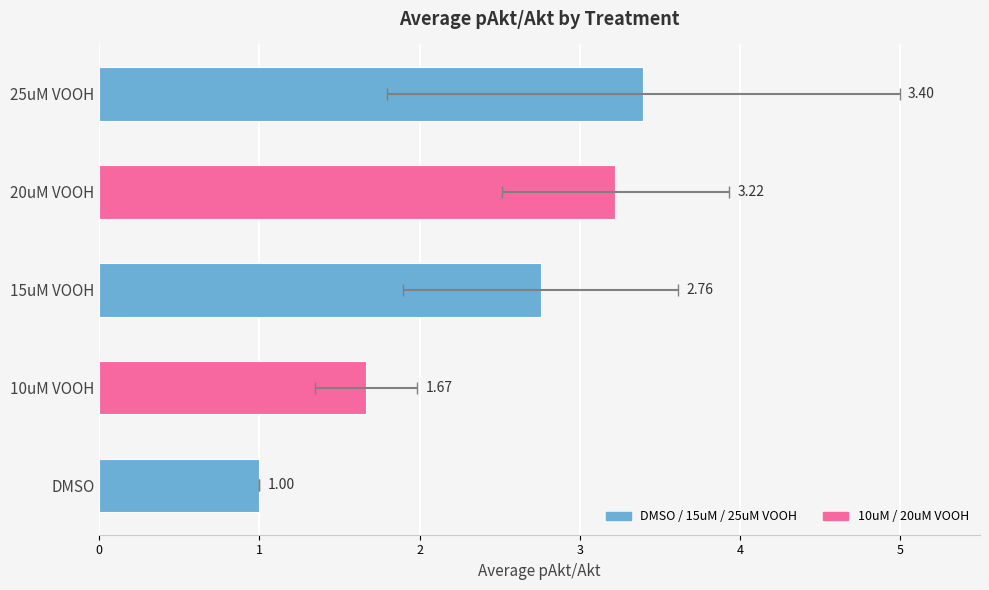

What is the ratio of the value at 20uM VOOH to the value at 15uM VOOH?

1.2